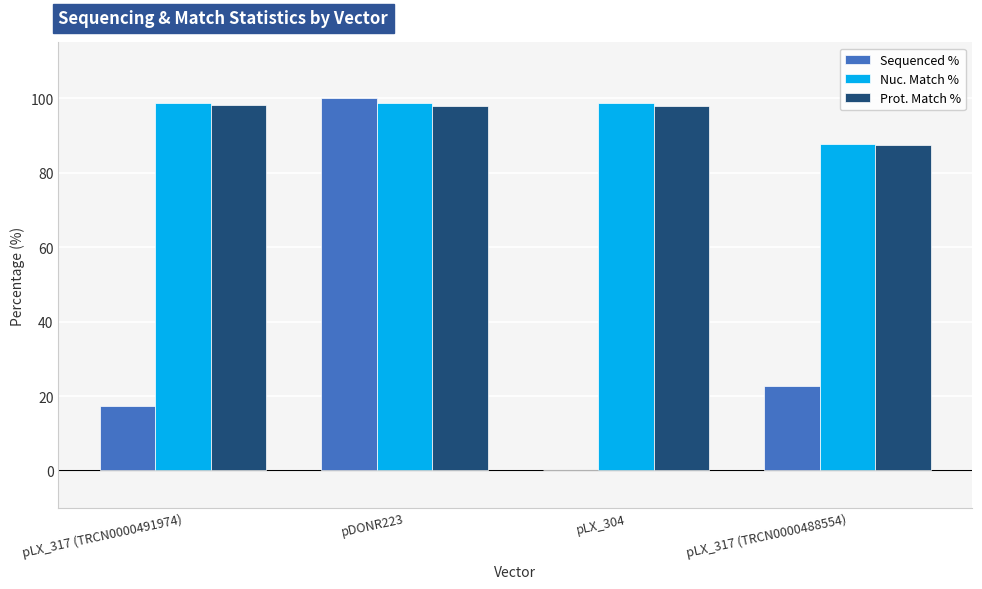

What is the sum of the Nuc. Match % values at pLX_317 (TRCN0000488554) and pLX_317 (TRCN0000491974)?

186.3